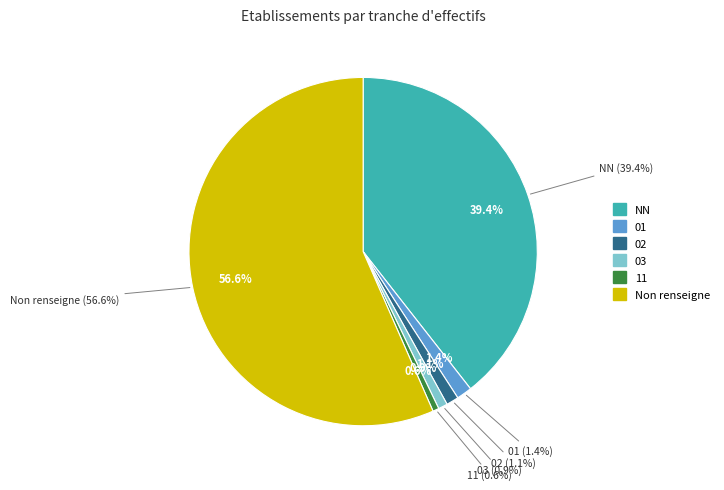

Combined, do NN and 11 account for over 50%?

No